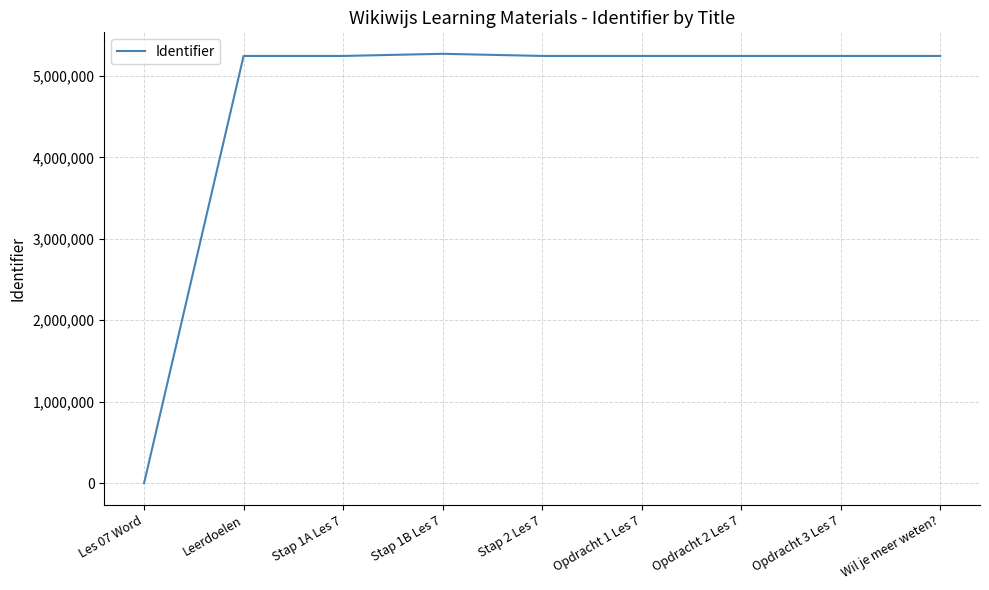

Does the chart display data point markers on the line(s)?

No